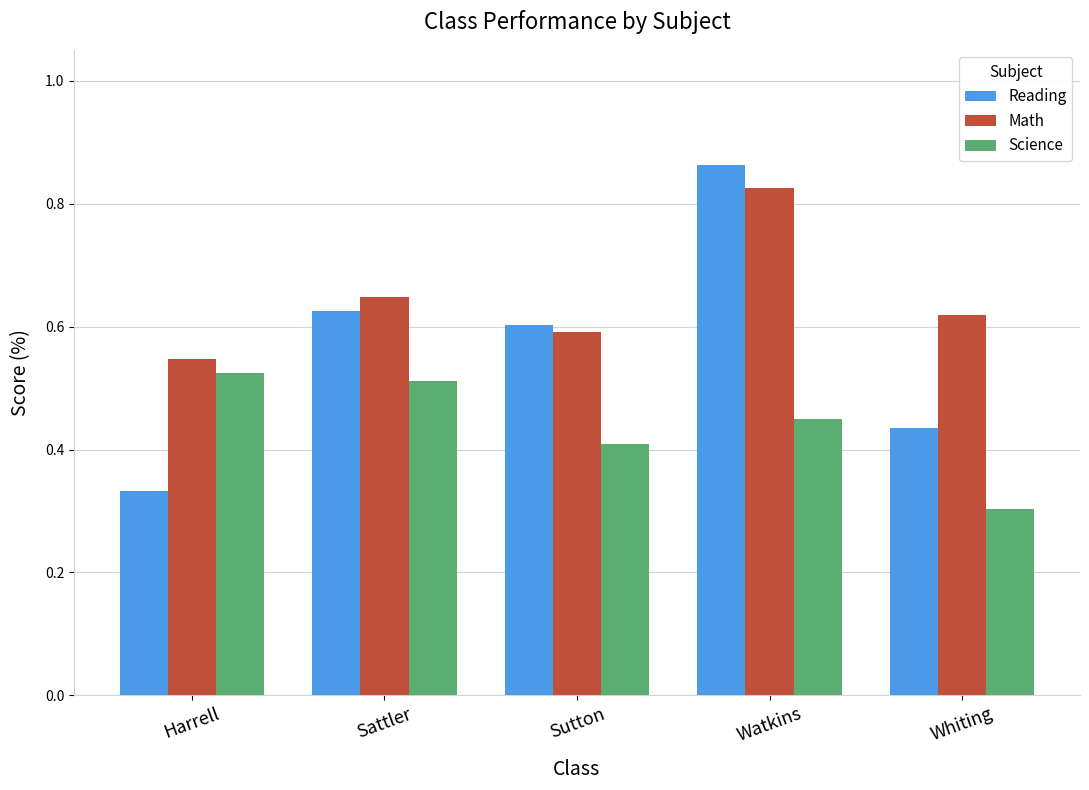

True or false: Reading has a value of 0.9 at Sutton.

False